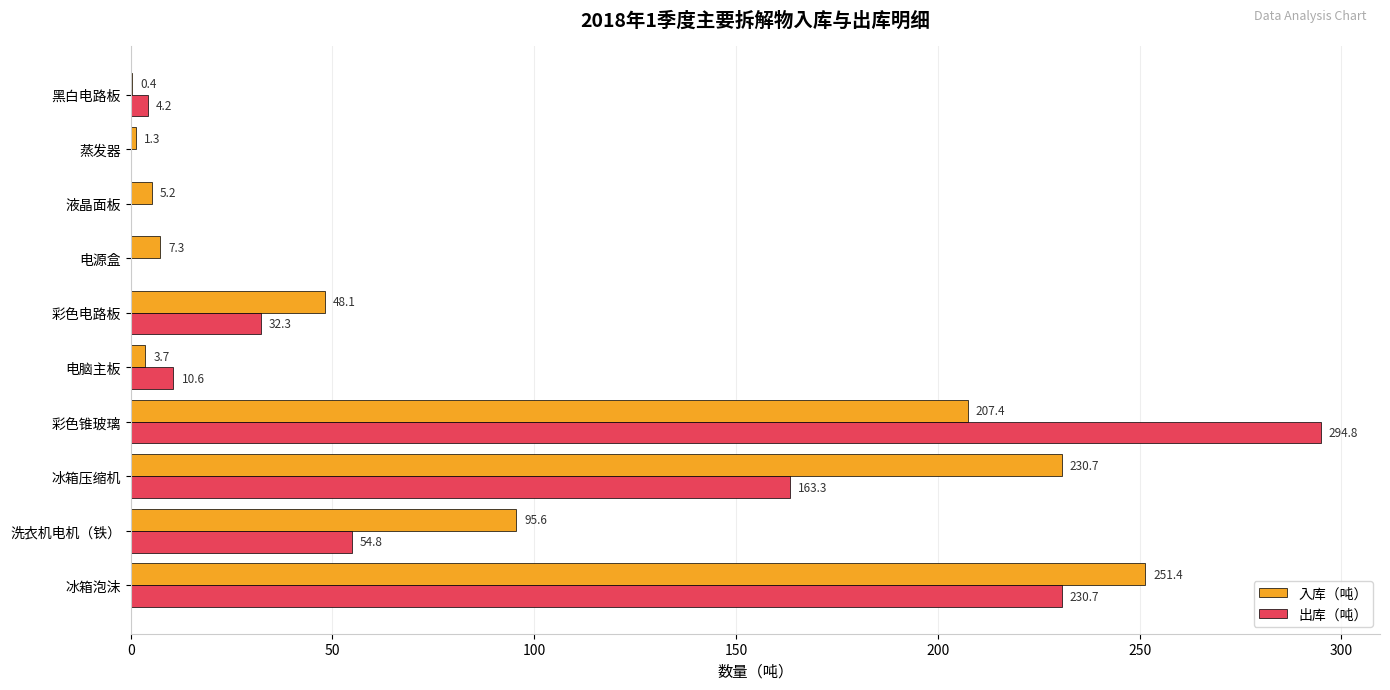

Which category has the highest value in the 出库（吨） series?

彩色锥玻璃